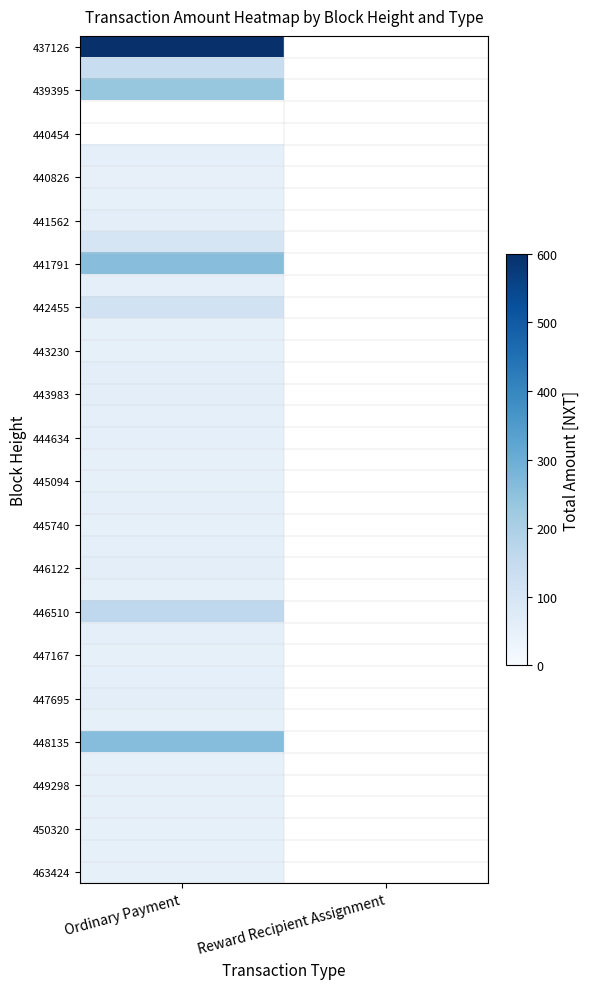

Between Reward Recipient Assignment and Ordinary Payment, which is larger?

Ordinary Payment